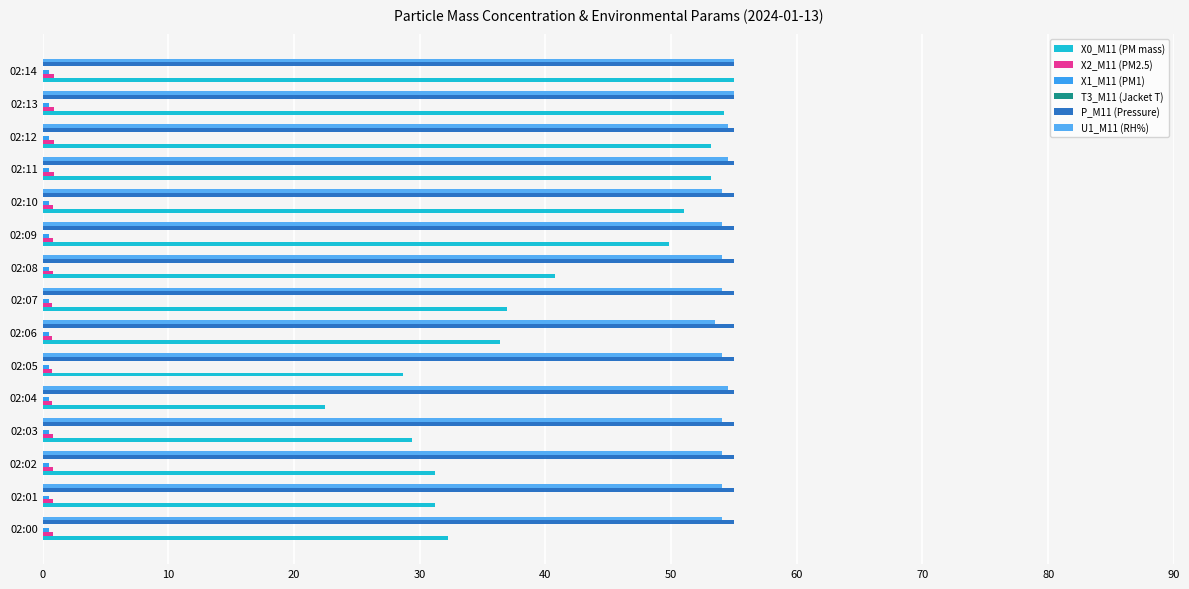

At how many categories does at least one series exceed 11?

15